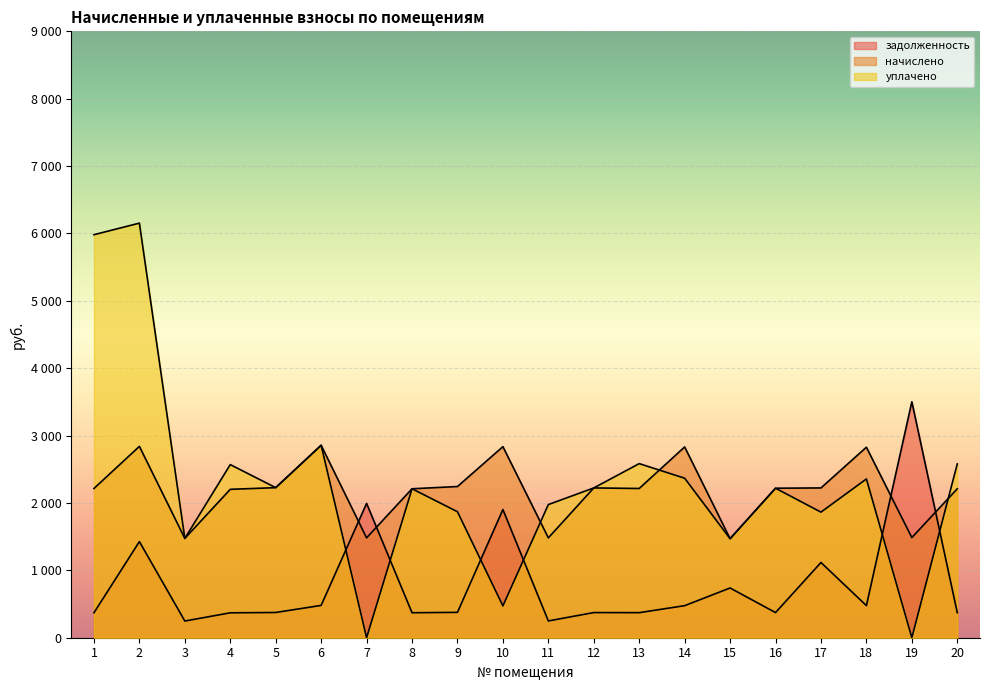

Reading right to left, what are all the values shown in this chart?

задолженность: 371.6	3502.3	476.6	1116.6	373.1	738.2	475.8	372.0	373.4	249.0	1902.4	376.3	371.0	1993.5	479.8	374.5	369.6	247.8	1426.4	370.6
начислено: 2210.8	1486.3	2827.6	2223.2	2219.0	1469.7	2831.8	2214.9	2223.2	1482.1	2835.9	2243.9	2210.8	1482.1	2856.6	2227.3	2202.5	1473.8	2840.0	2214.9
уплачено: 2579.2	0.0	2356.3	1864.1	2219.0	1469.7	2367.4	2584.1	2223.2	1976.2	472.6	1869.9	2210.8	0.0	2856.6	2227.3	2569.6	1473.8	6153.4	5981.8